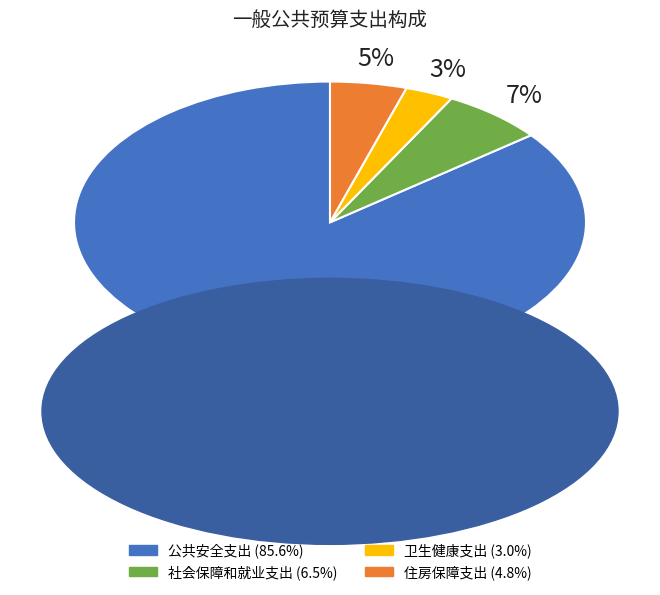

Rank the categories by value from lowest to highest.

卫生健康支出, 住房保障支出, 社会保障和就业支出, 公共安全支出